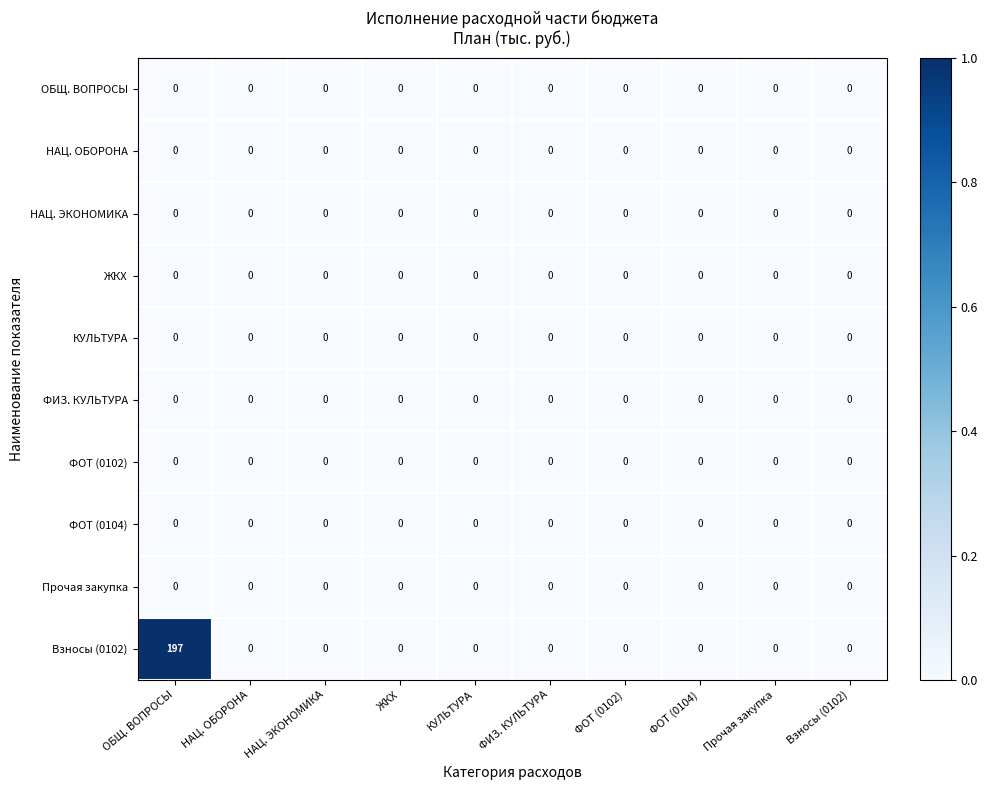

The value of ФОТ (0102) at Взносы (0102) is 0. True or false?

True